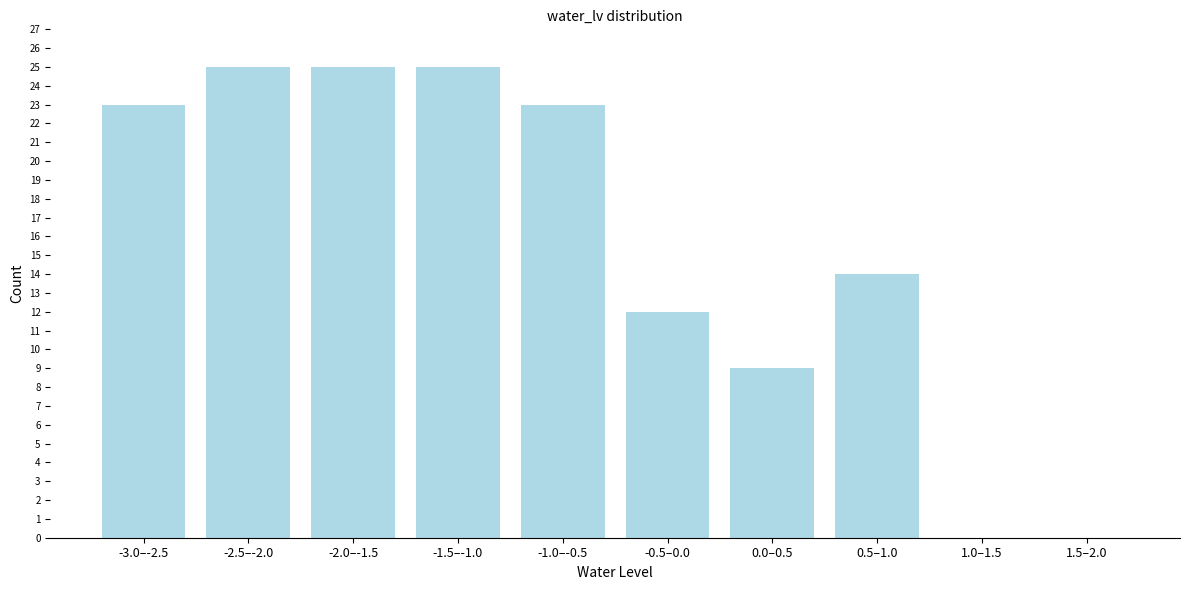

Reading left to right, what are all the values shown in this chart?

-3.0–-2.5=23	-2.5–-2.0=25	-2.0–-1.5=25	-1.5–-1.0=25	-1.0–-0.5=23	-0.5–0.0=12	0.0–0.5=9	0.5–1.0=14	1.0–1.5=0	1.5–2.0=0